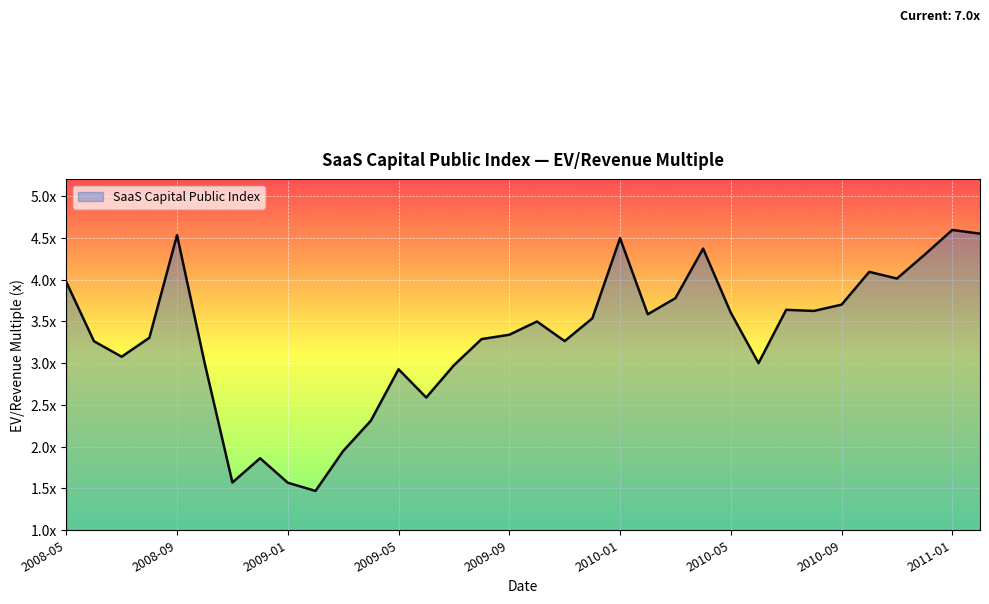

At which label does the data first exceed 3?

2008-05